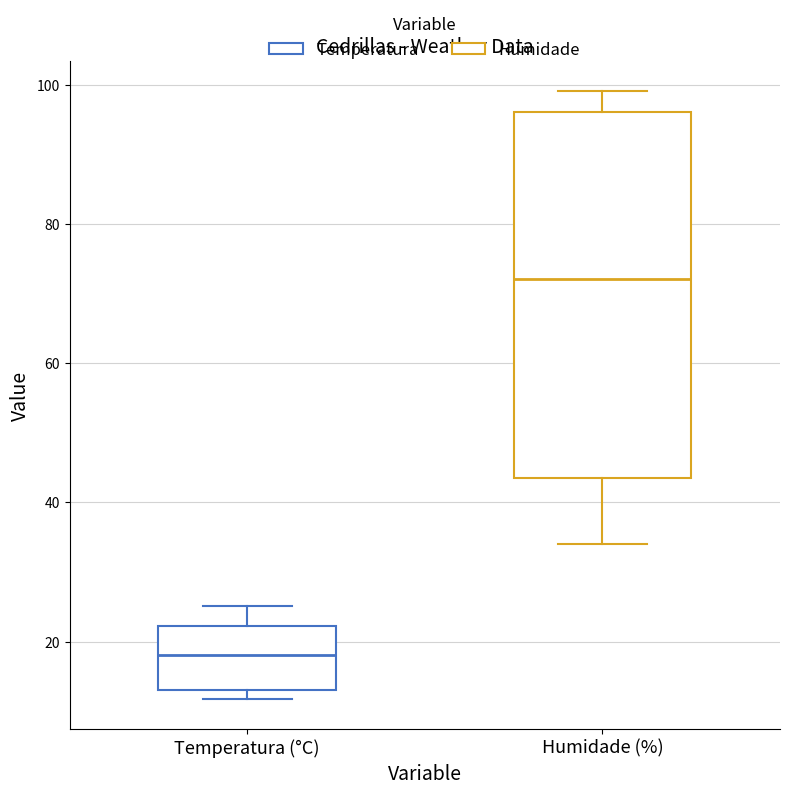

Comparing the boxes themselves (not the whiskers), which one is the tallest?

Humidade (%)